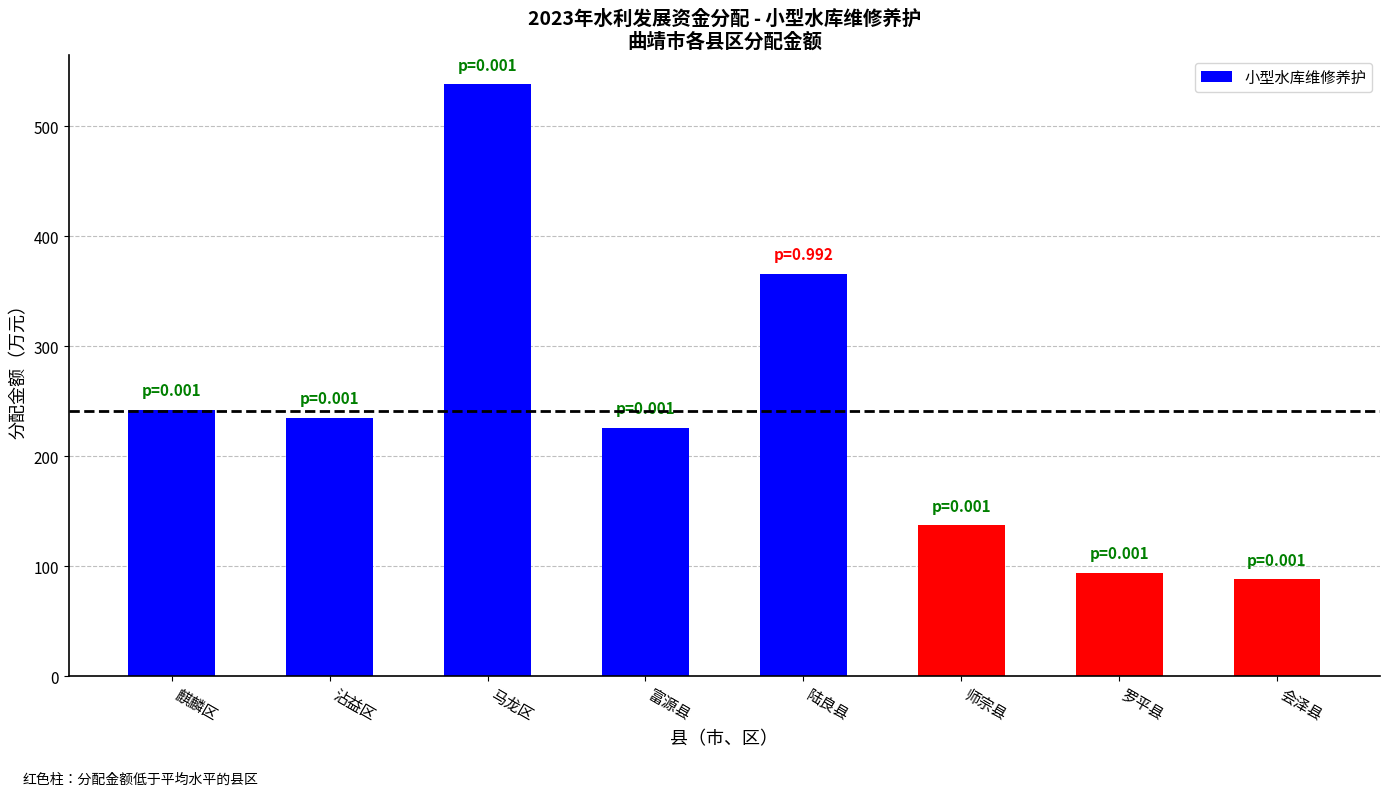

Which has a higher value, 沾益区 or 陆良县?

陆良县